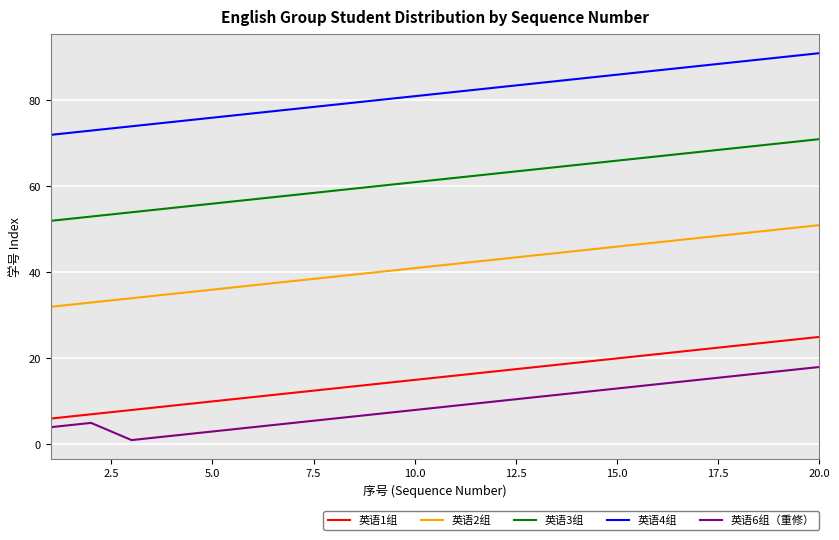

What is the average value of the 英语3组 series?

62